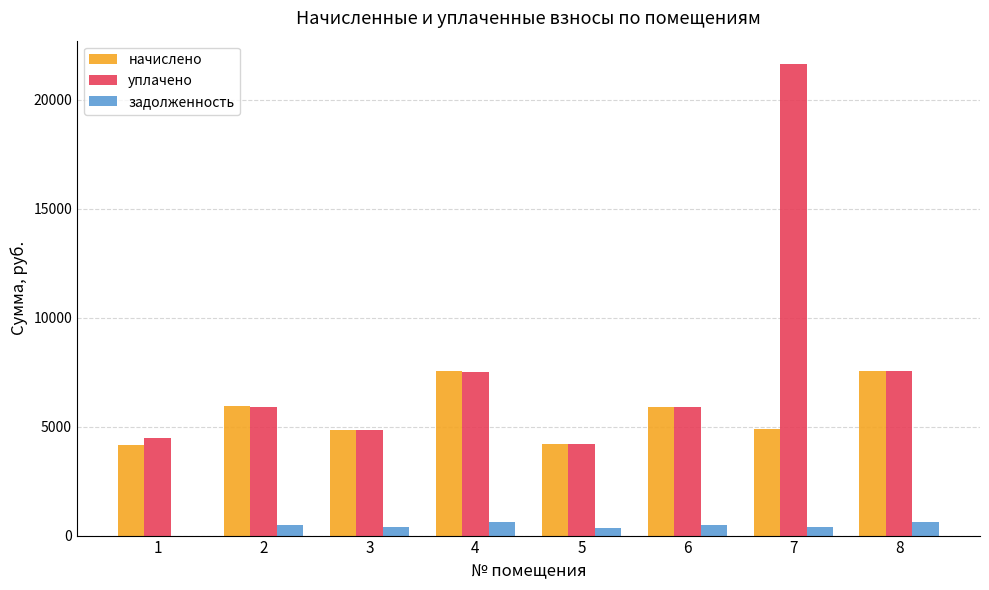

What is the difference between the задолженность values at 7 and 8?

221.1